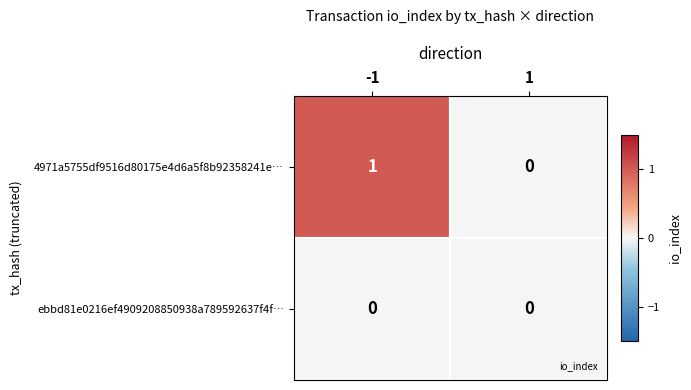

List the series in order of their peak value, lowest first.

ebbd81e0216ef4909208850938a789592637f4f…, 4971a5755df9516d80175e4d6a5f8b92358241e…